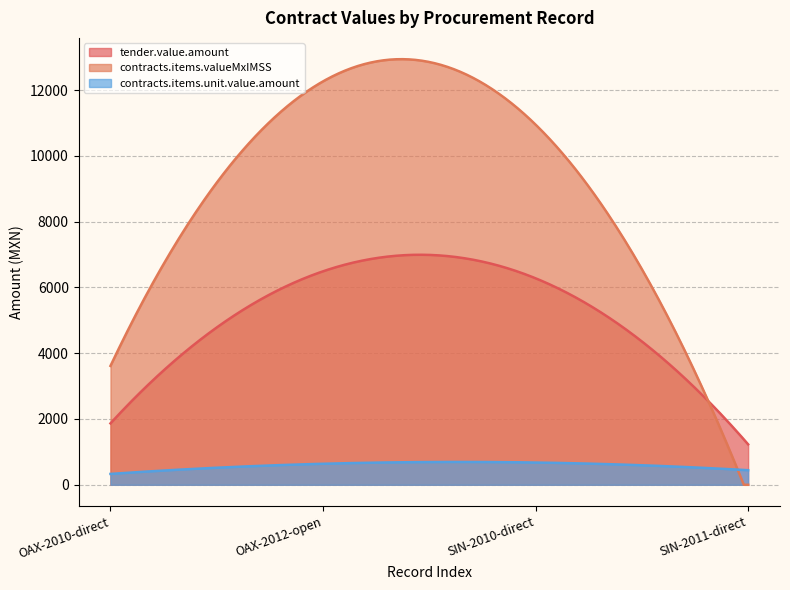

At which category is the sum across all series the highest?

OAX-2012-open